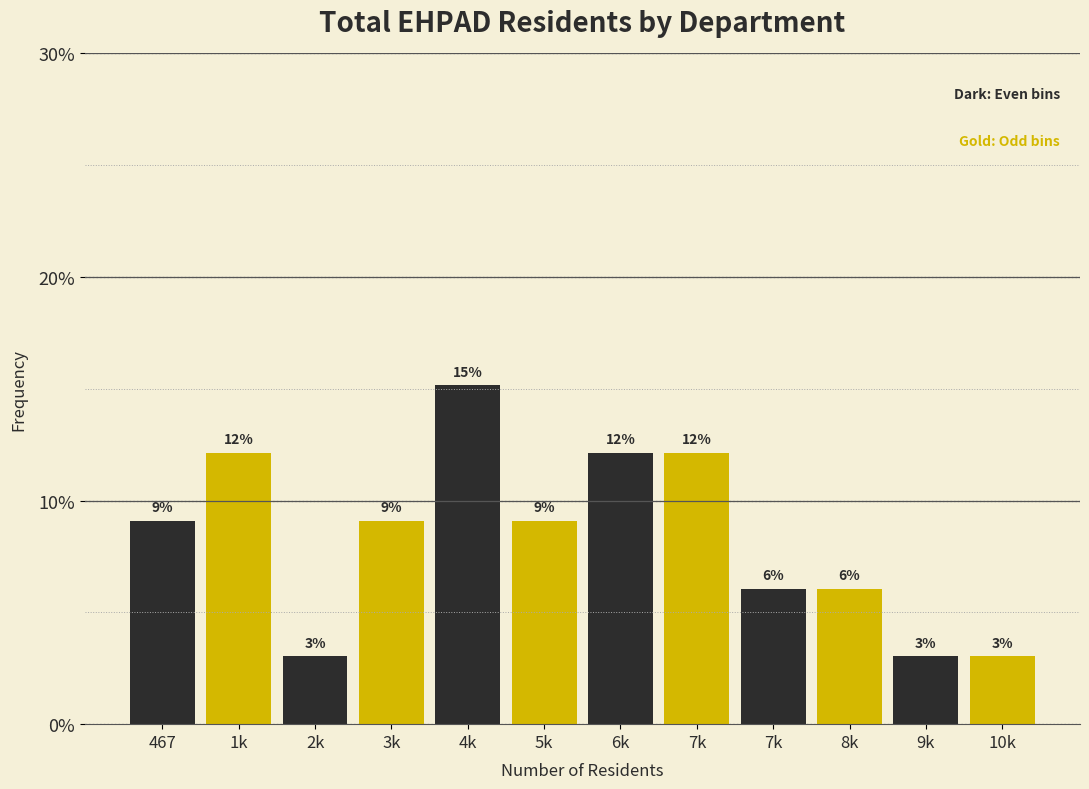

How many bars are there in total?

12